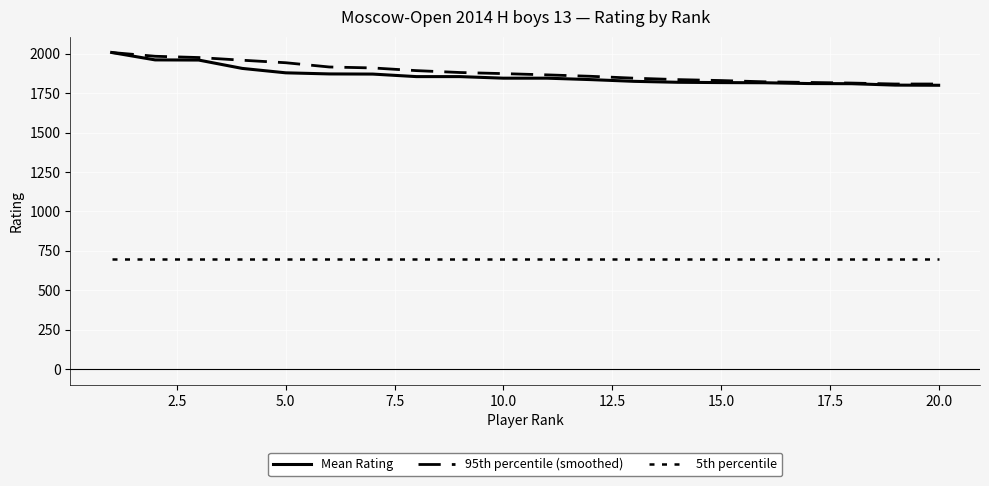

What is the maximum value shown in the chart?

2008